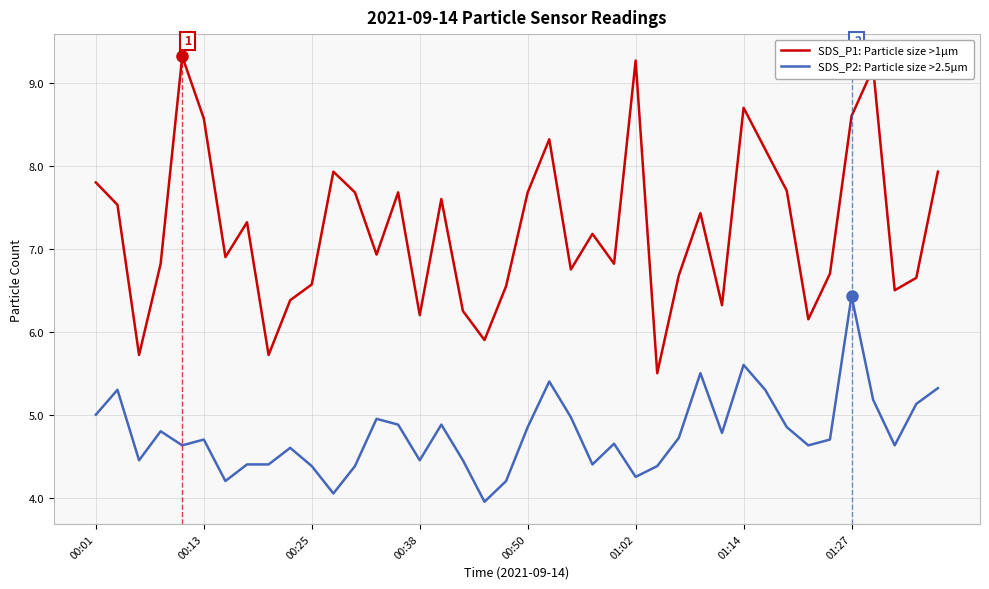

What is the difference between the maximum and minimum values in the SDS_P1: Particle size >1µm series?

3.8